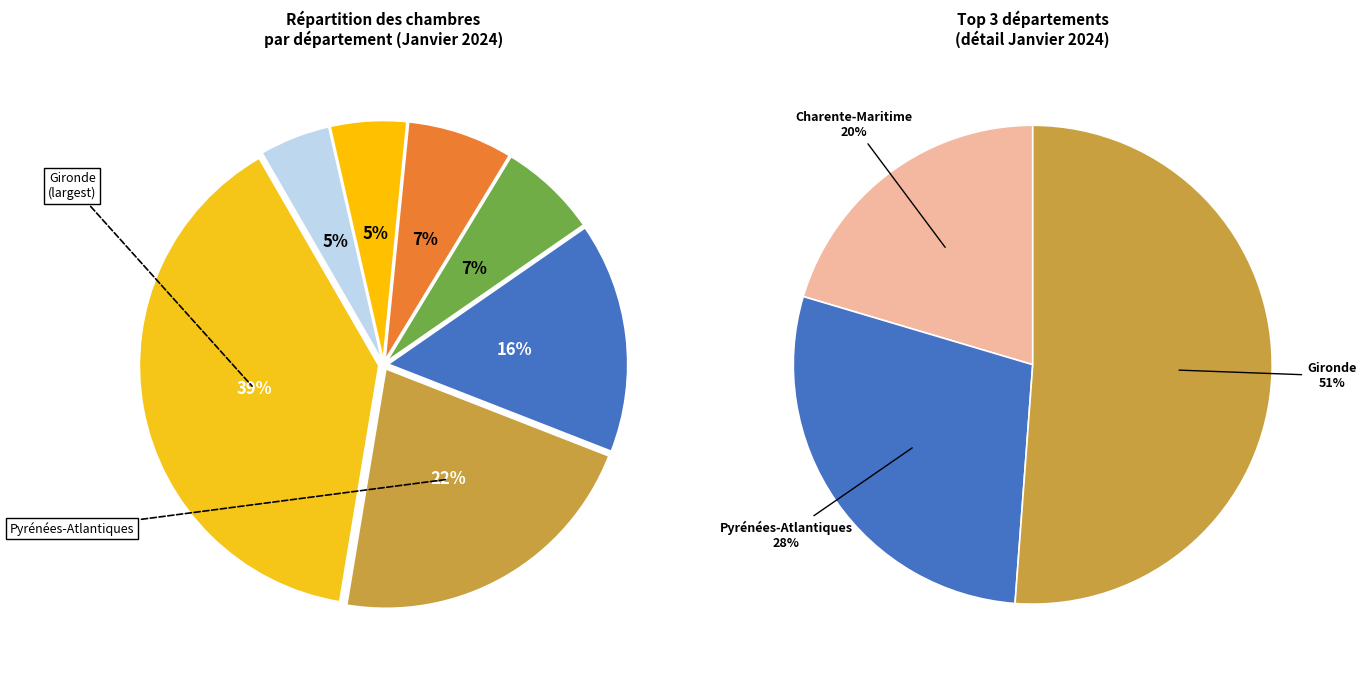

Does Pyrénées-Atlantiques account for over 50% of the chart?

No